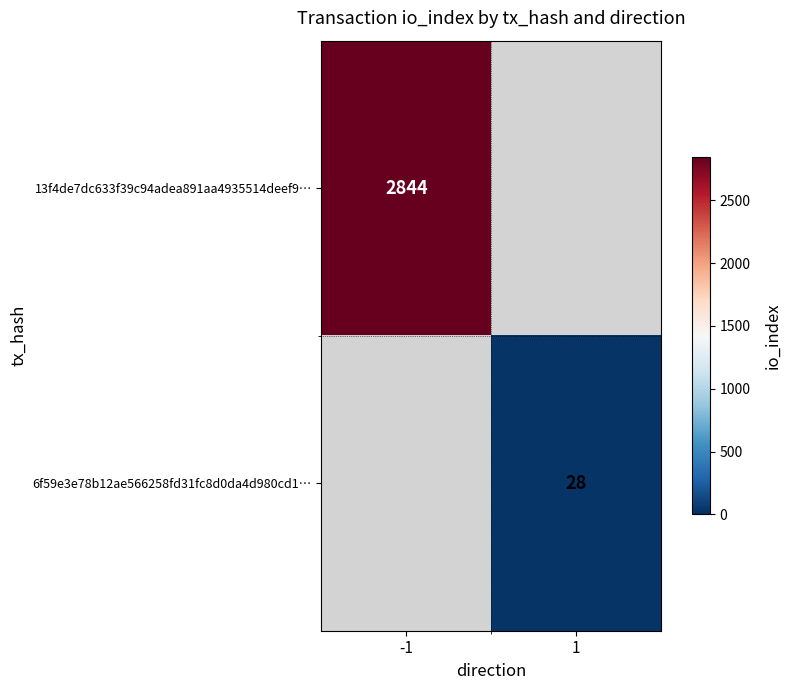

How many distinct data groups are displayed?

2